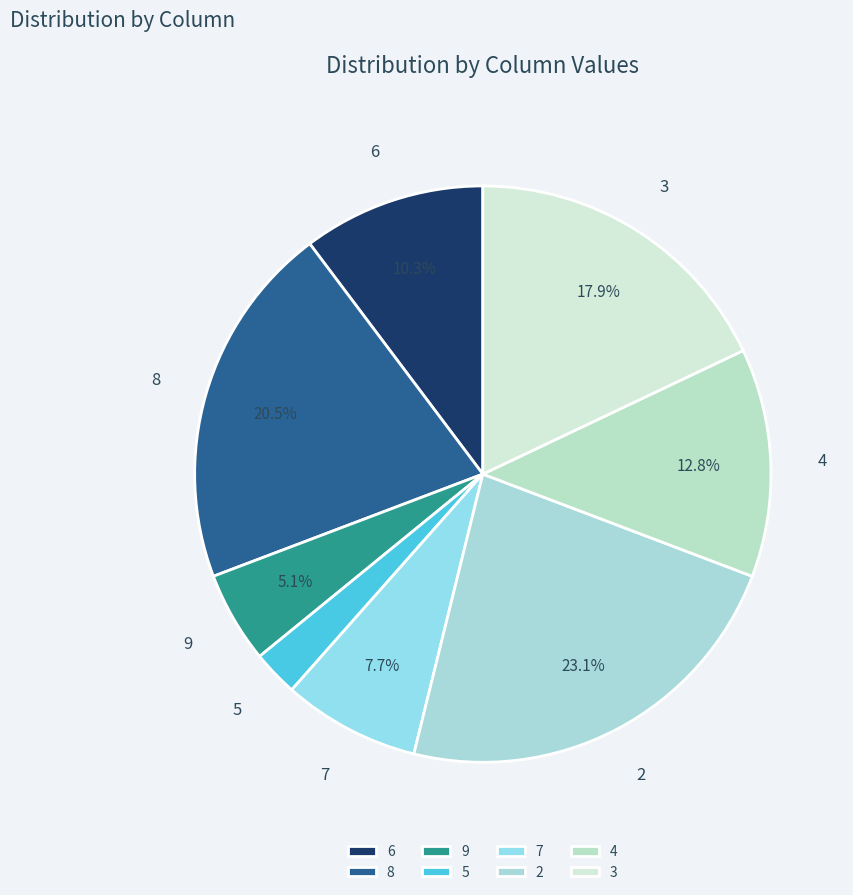

What is the smallest slice in the pie chart?

5